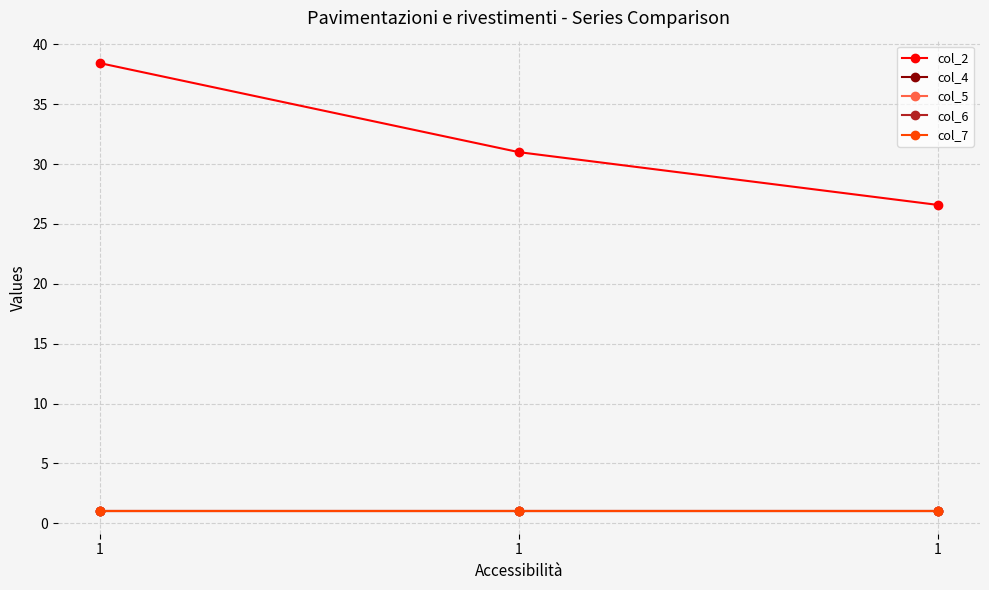

Which series changed the most between 1 and 1?

col_2